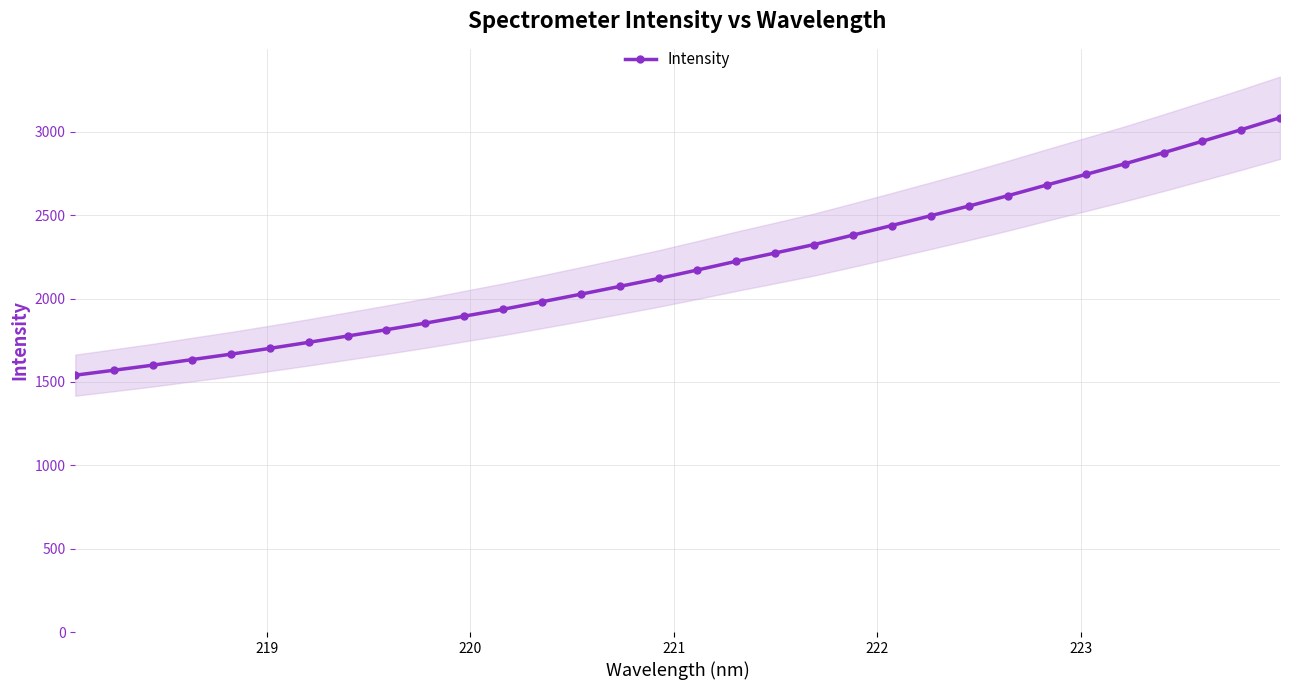

What is the value of the Intensity point at the 17th from the left?

2171.2